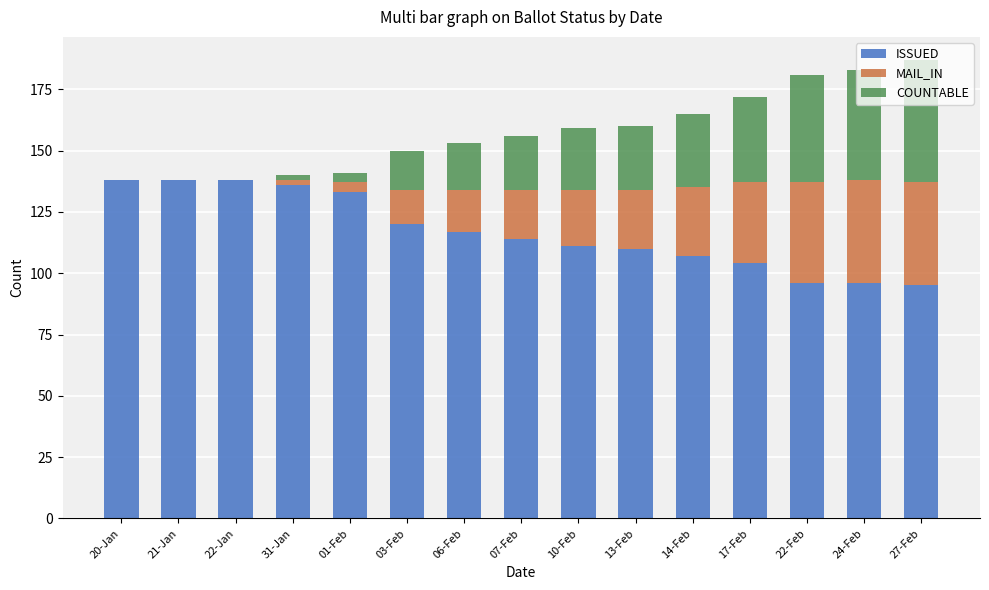

The ISSUED series shows 138 at 20-Jan. True or false?

True